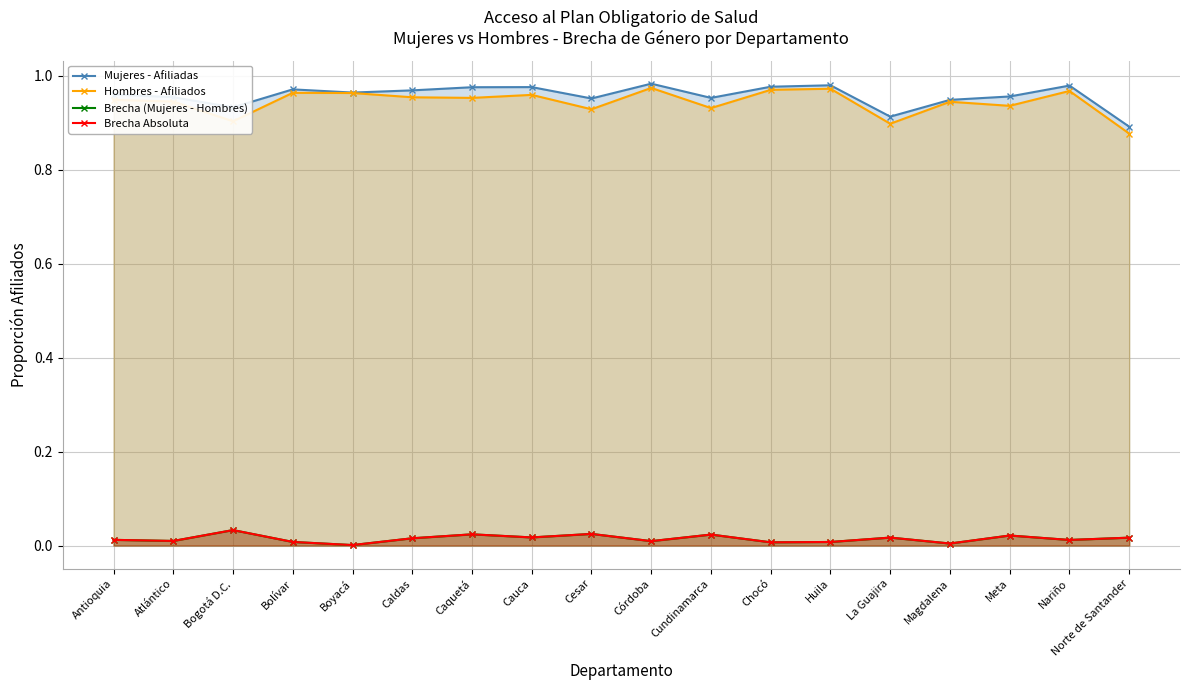

What is the approximate value of Hombres - Afiliados at Atlántico?

0.9